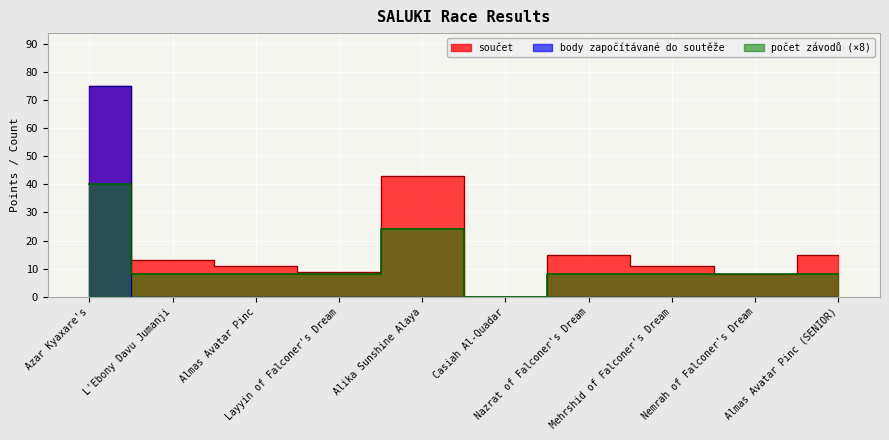

Which series ends up on top after the final intersection of počet závodů and body započítávané do soutěže?

počet závodů